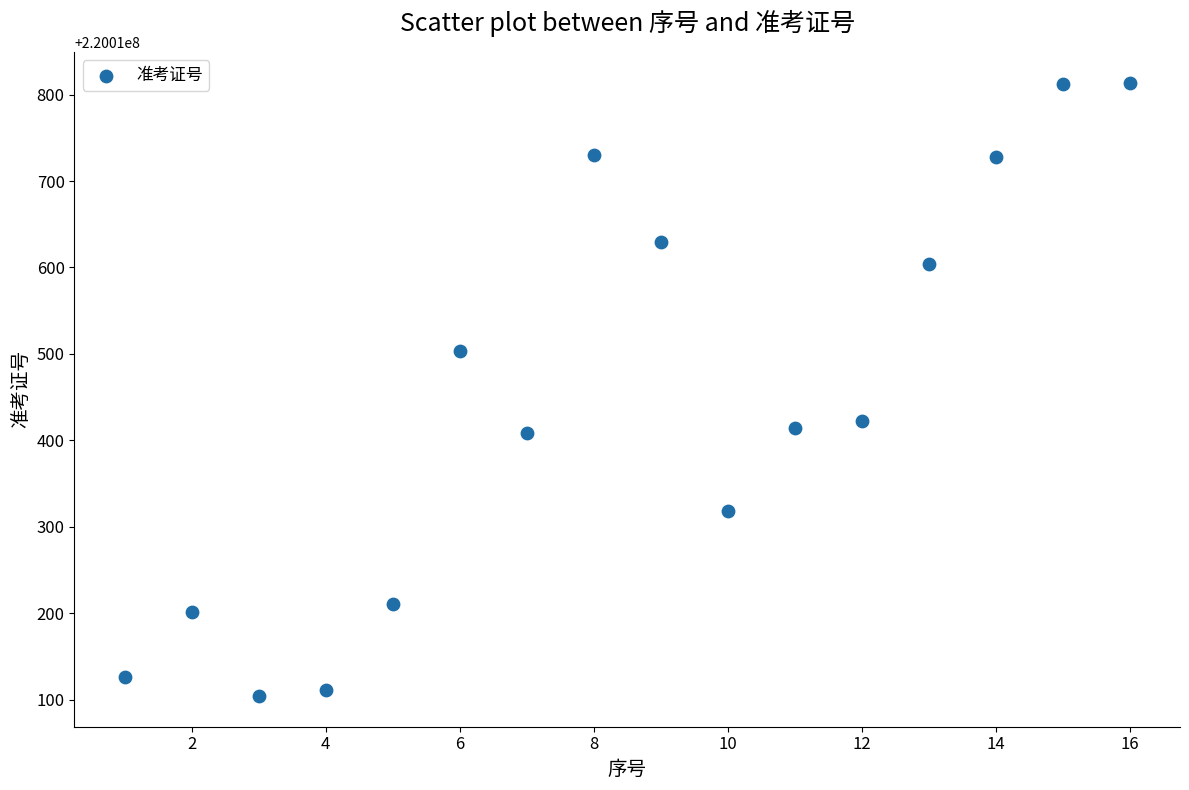

What is the range of Y values (max minus min)?

710